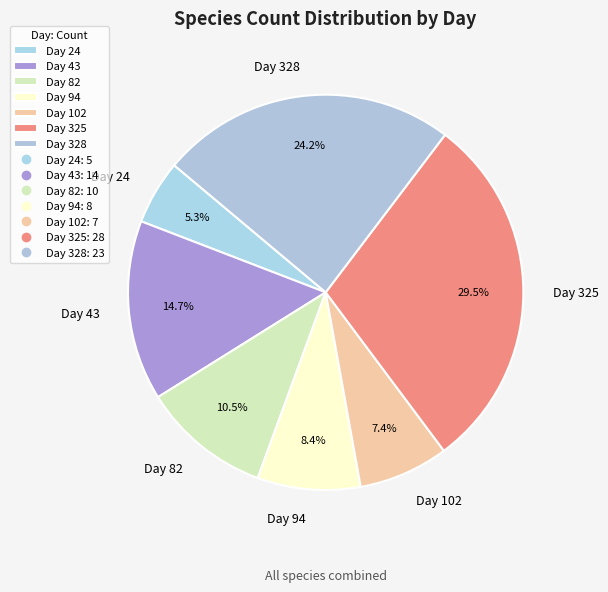

To the nearest percent, what is the average slice percentage?

14%